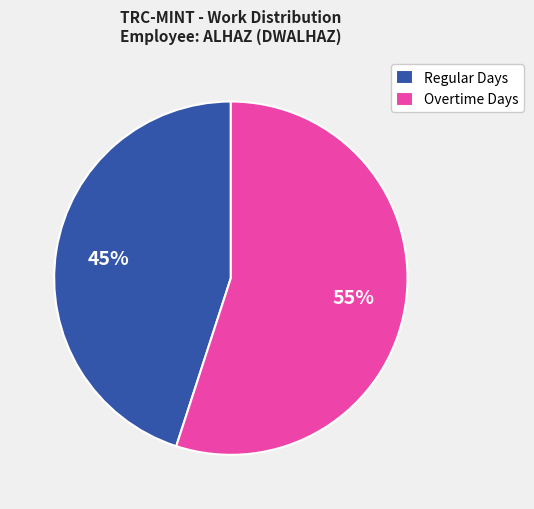

True or false: Regular Days accounts for 45% of the total.

True